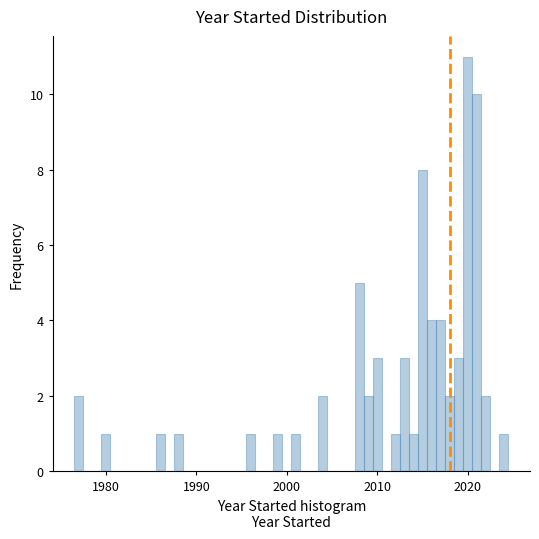

Around what value on the x-axis is the tallest bar? Give the approximate position of its centre, as read against the axis.

2020